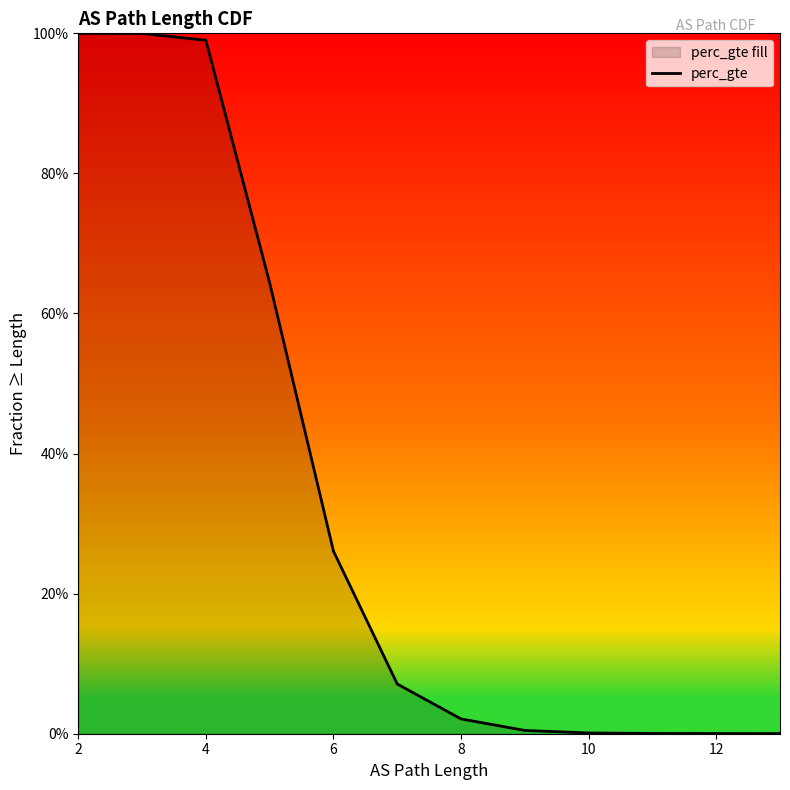

Does the chart have visible grid lines?

No